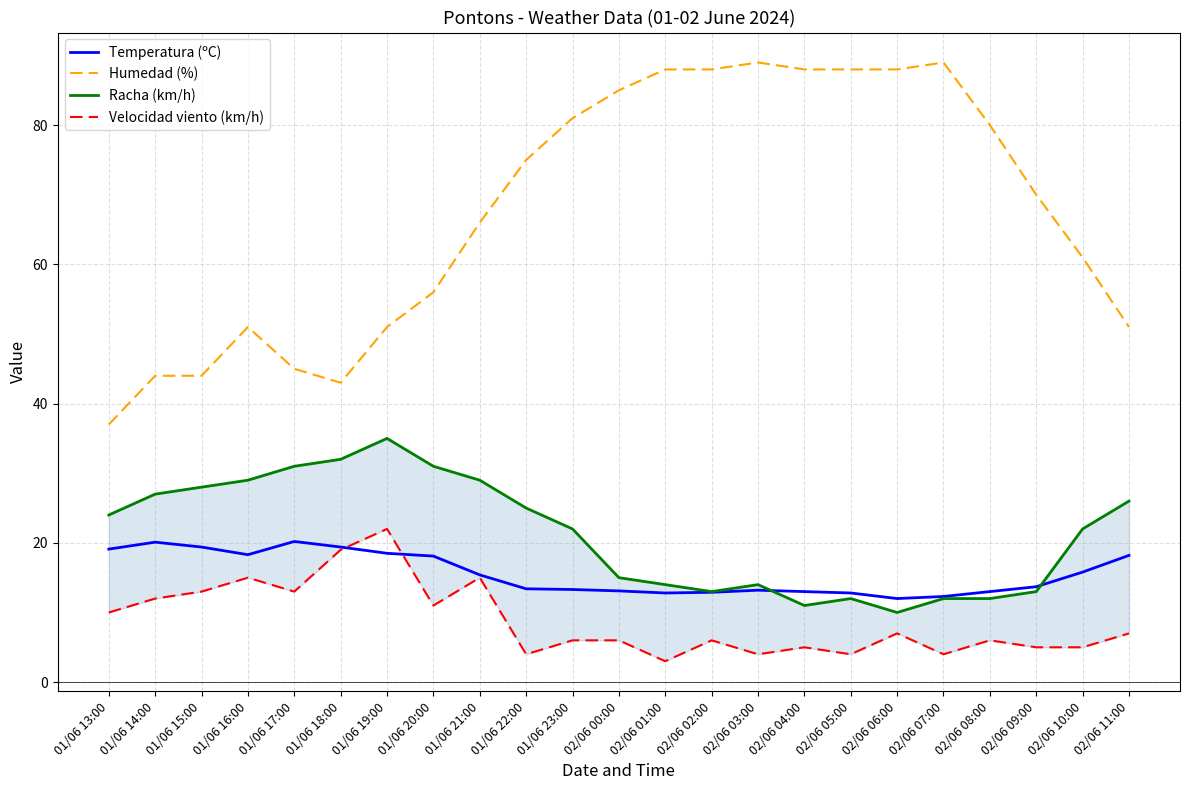

The Velocidad viento (km/h) series shows 6.0 at 02/06 08:00. True or false?

True